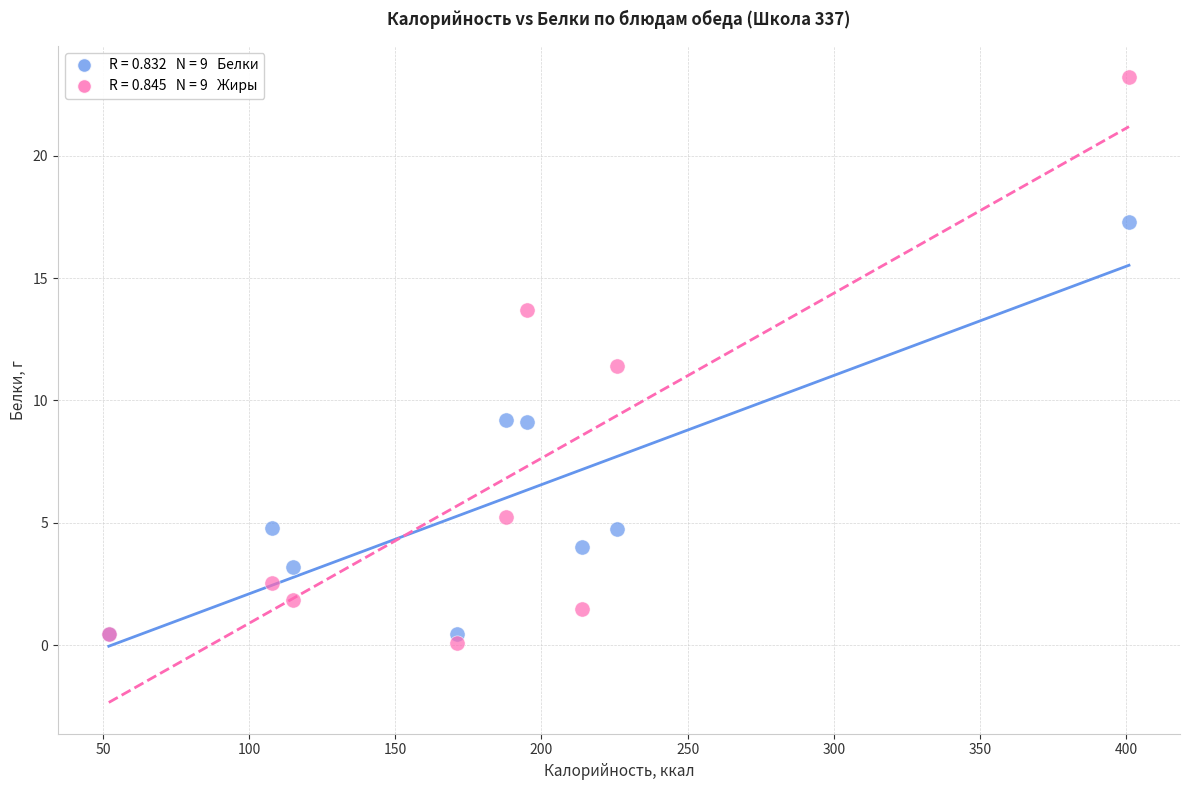

Across all series, what Y value is closest to 11?

11.4